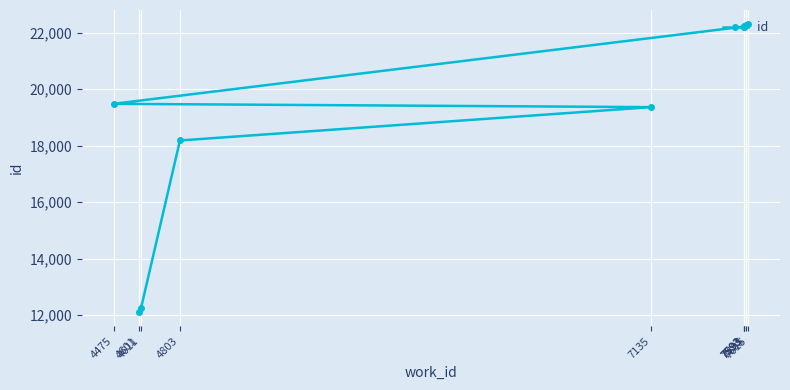

Rank the categories by value from lowest to highest.

4601, 4611, 4803, 7135, 4475, 7593, 7593, 7593, 7605, 7615